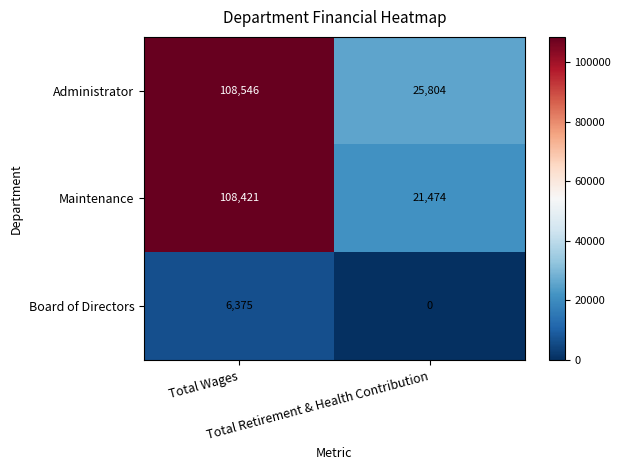

Which category has the lowest value across all series?

Total Retirement & Health Contribution